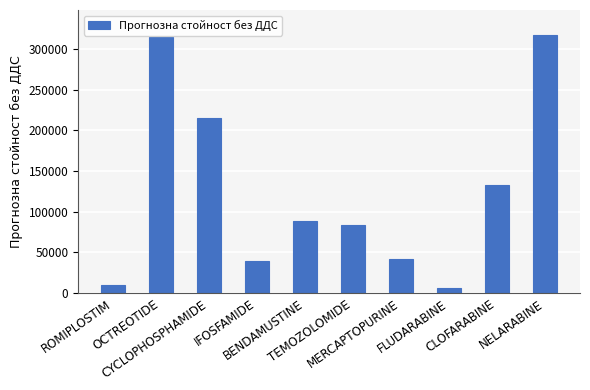

What is the sum of all values?

1249471.8